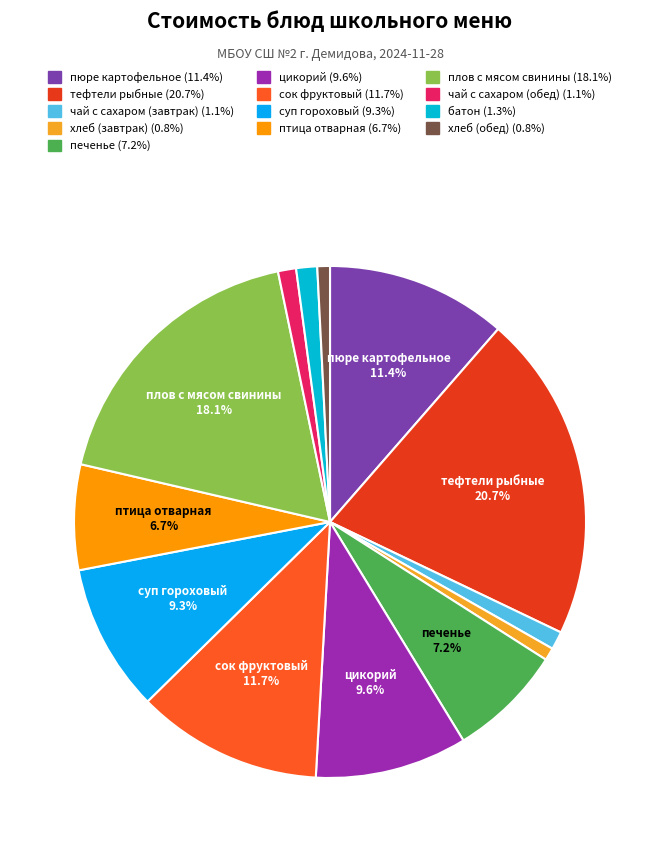

Which category has the biggest portion of the pie?

тефтели рыбные